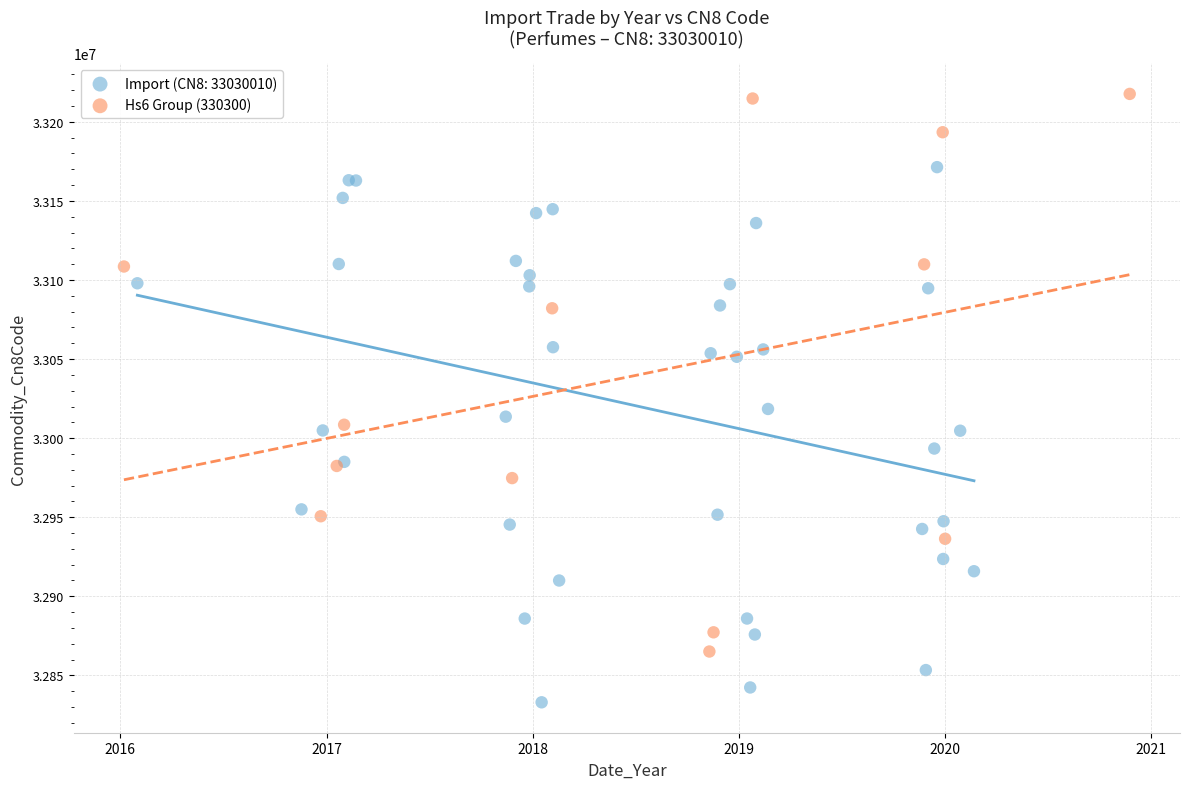

Which series reaches the maximum Y coordinate?

Hs6 Group (330300)